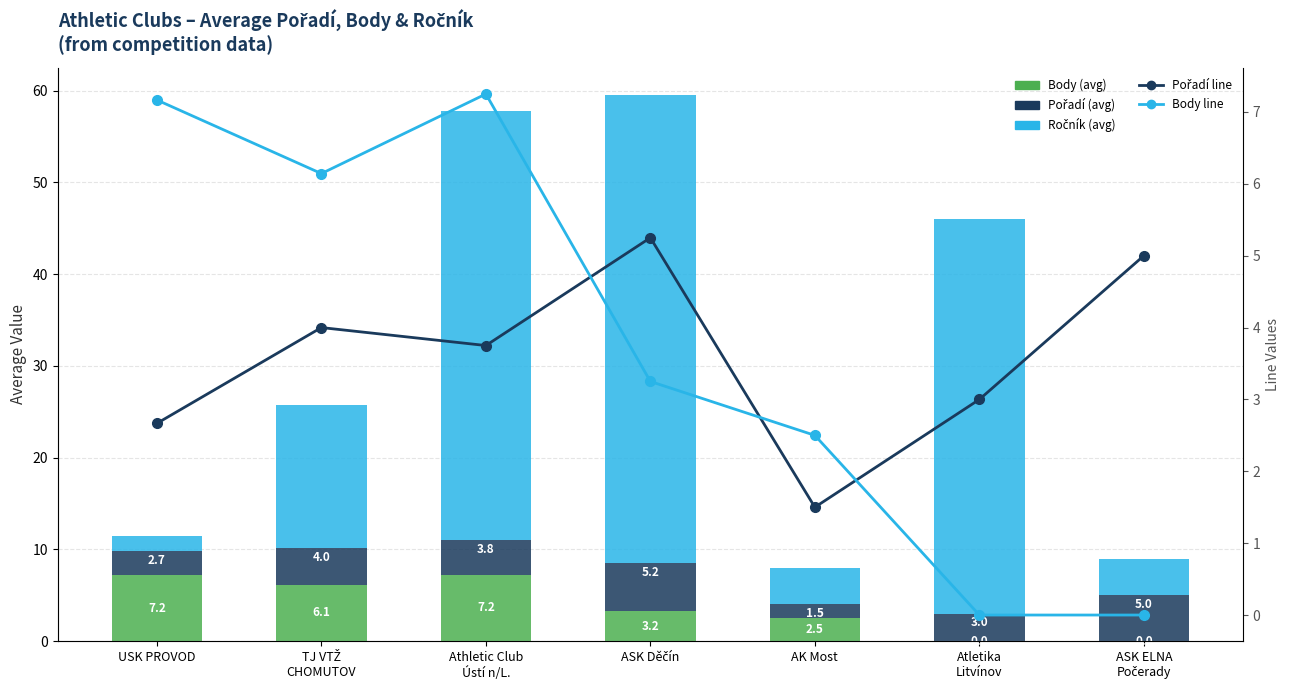

What is the value of the Ročník (avg) bar at the 7th from the left?

4.0